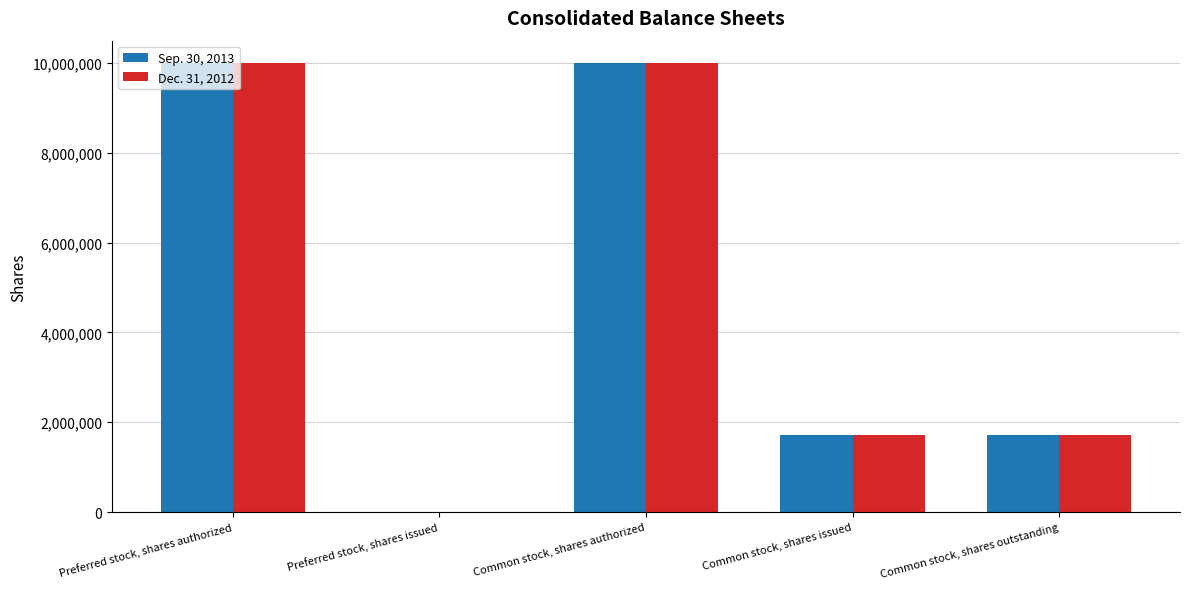

How many groups of bars are there?

5